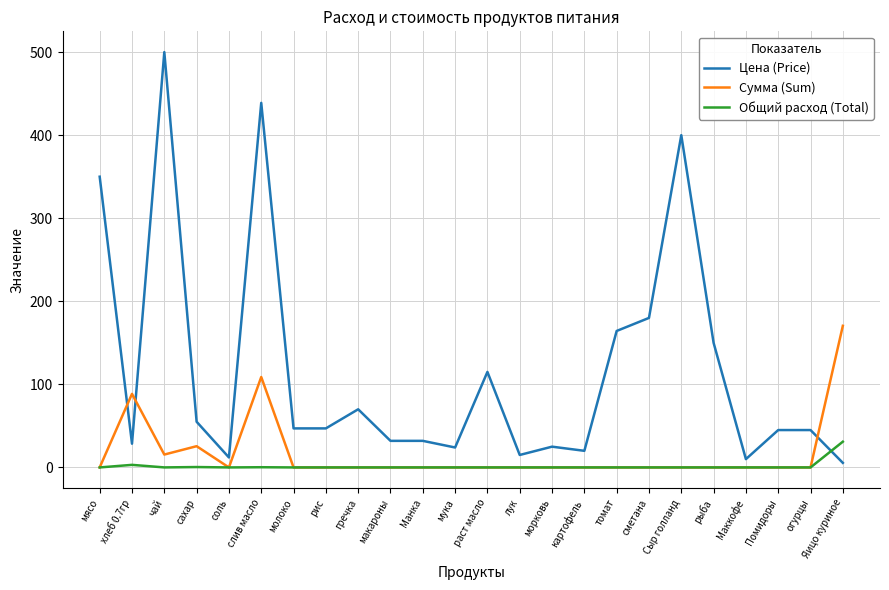

At which label is Сумма (Sum) closest to 85?

хлеб 0.7гр